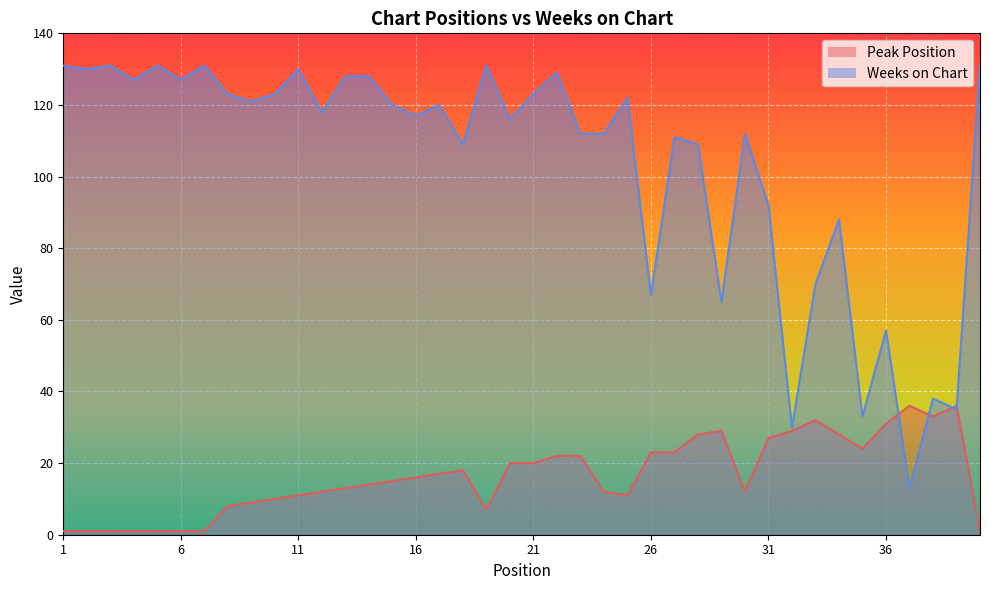

What is the total value across all series at 21?

143